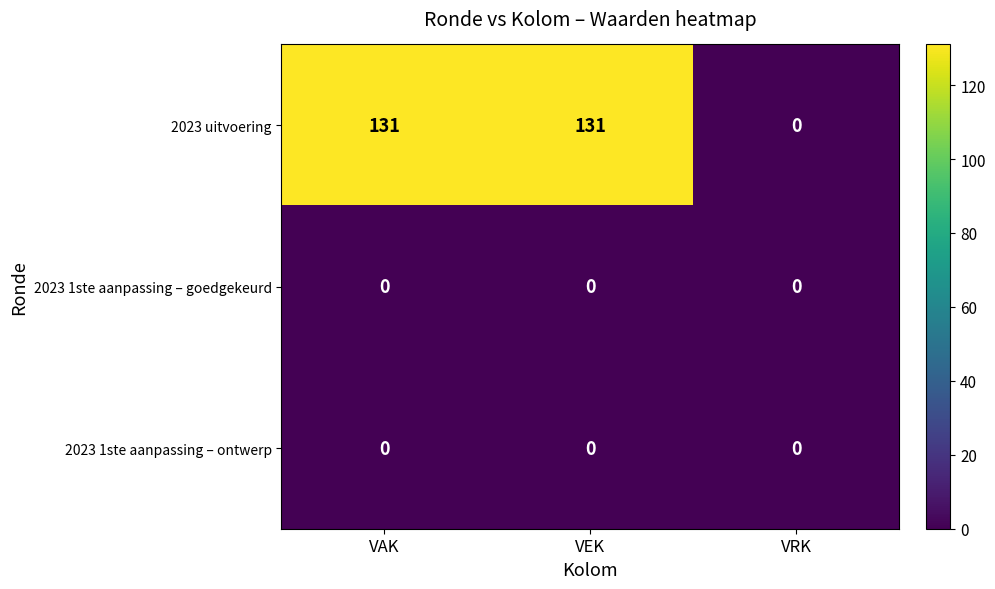

How many 2023 uitvoering values are between 0 and 131?

3